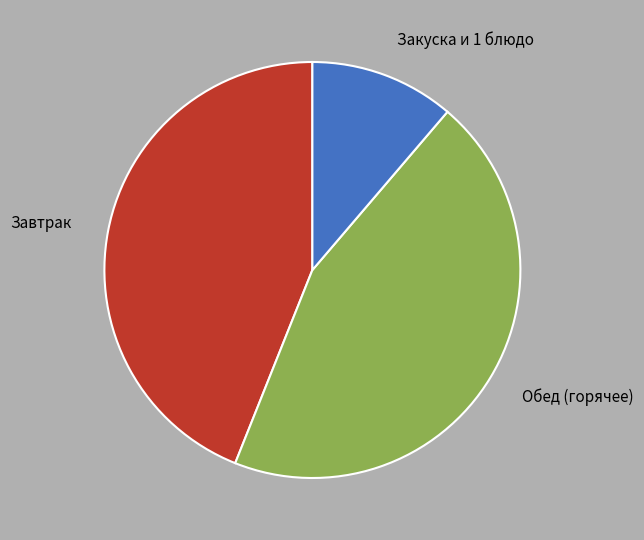

Which category has the biggest portion of the pie?

Обед (горячее)